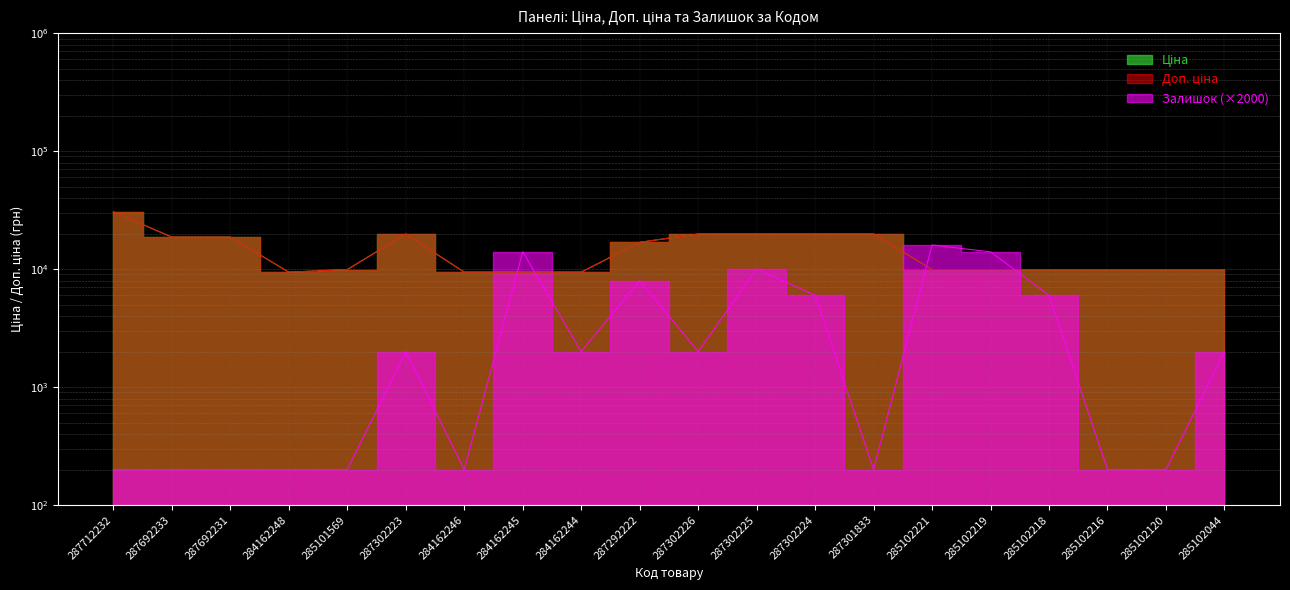

What are all the series names shown in the legend?

Ціна, Доп. ціна, Залишок